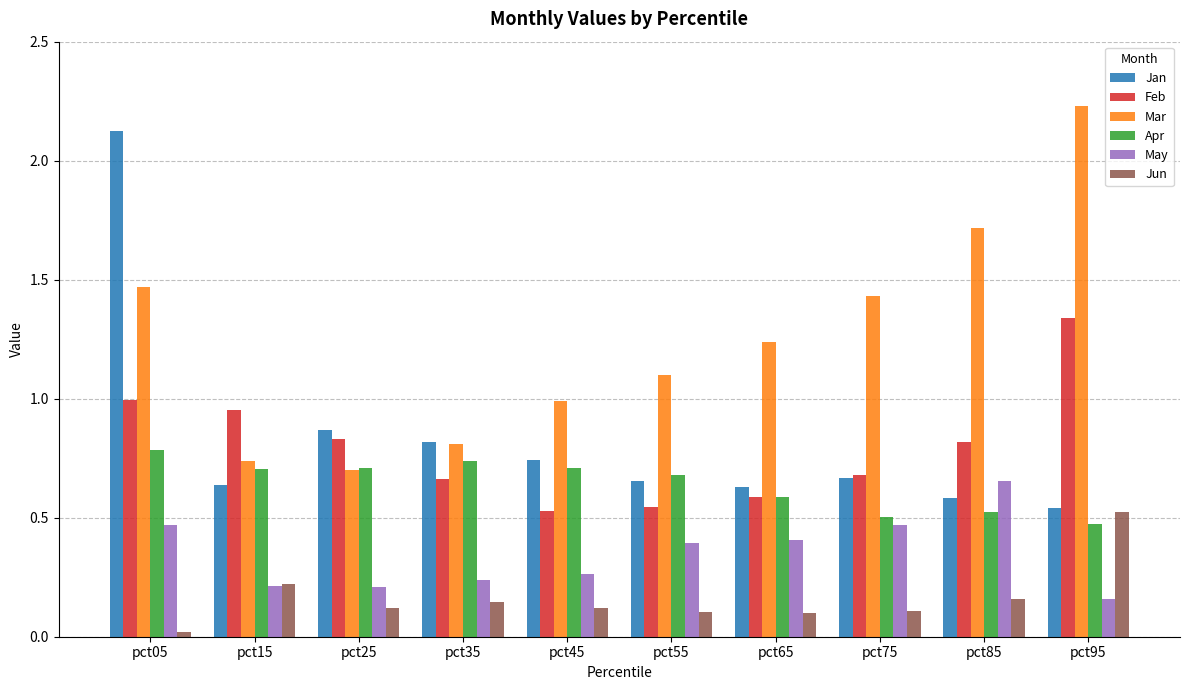

True or false: Apr has a value of 0.7 at pct55.

True